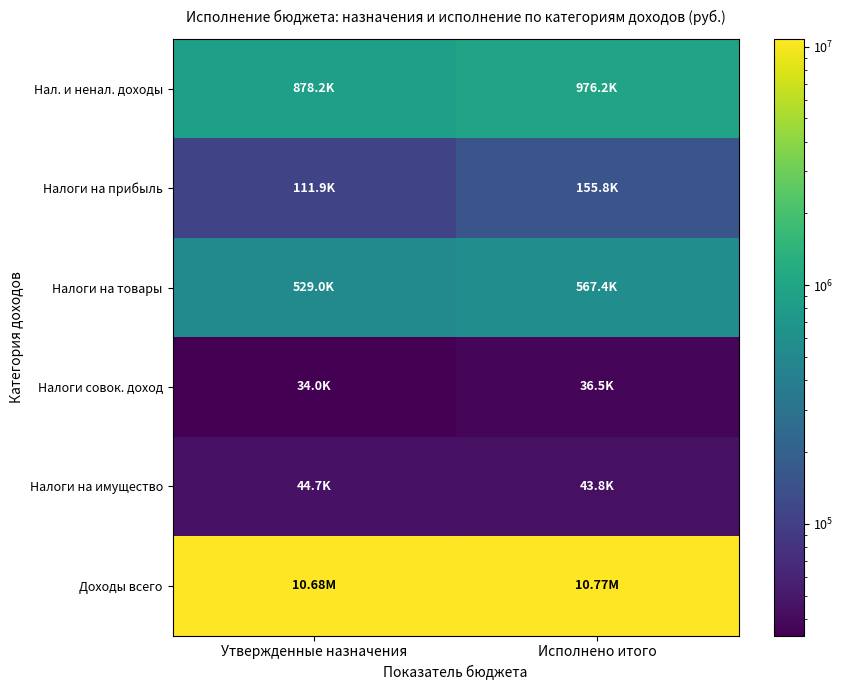

List the series in order of their peak value, highest first.

Доходы всего, Нал. и ненал. доходы, Налоги на товары, Налоги на прибыль, Налоги на имущество, Налоги совок. доход